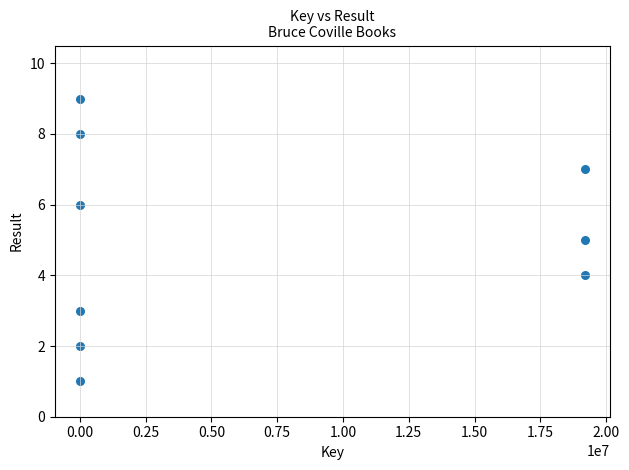

What is the average Y value?

5